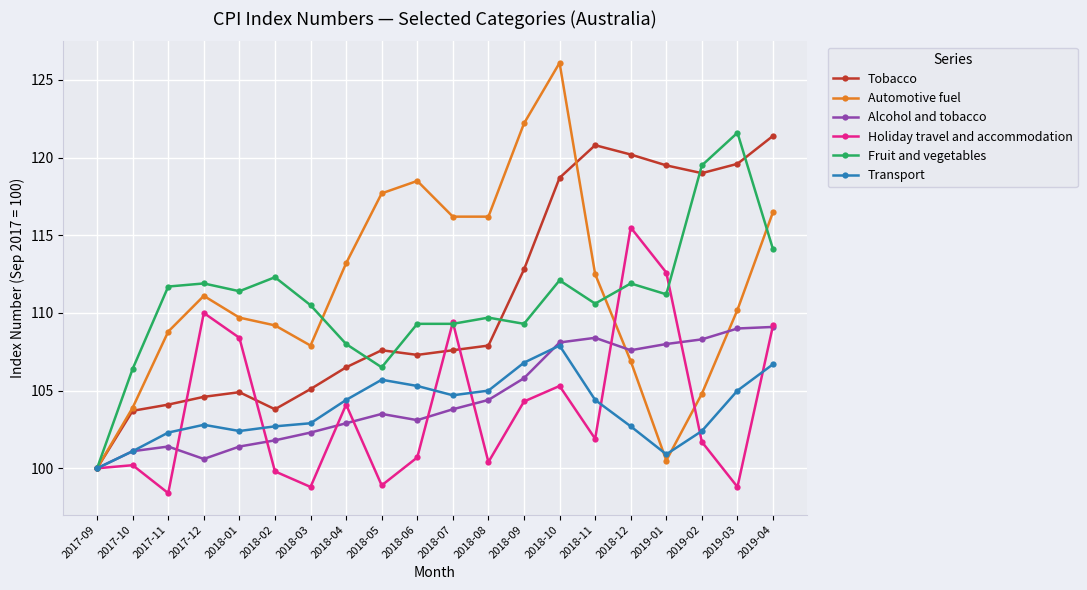

Is the value of Fruit and vegetables at 2018-10 greater than the value of Tobacco at 2019-01?

No